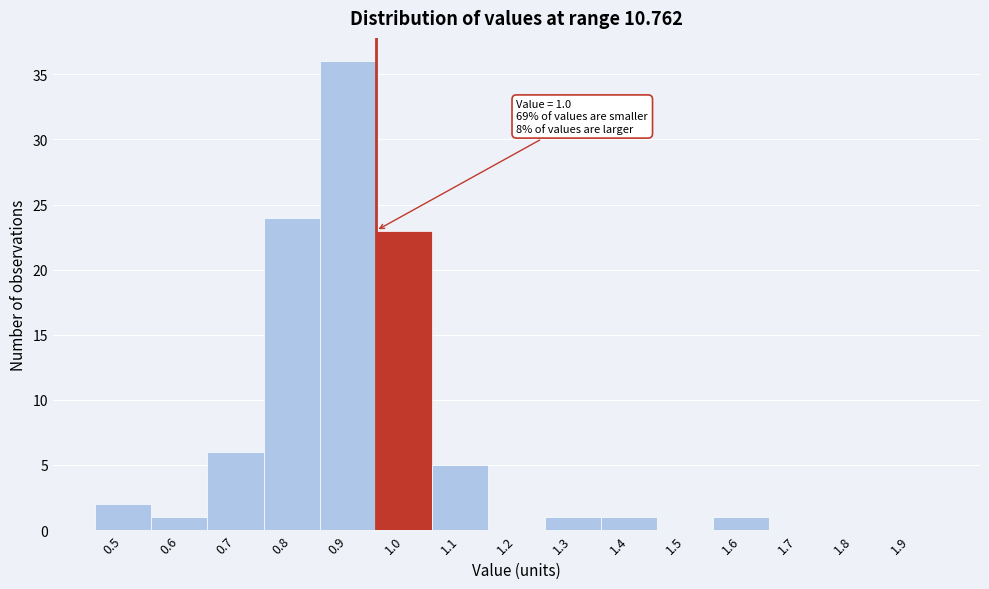

Reading left to right, transcribe all the data shown in this chart.

0.5=2	0.6=1	0.7=6	0.8=24	0.9=36	1.0=23	1.1=5	1.2=0	1.3=1	1.4=1	1.5=0	1.6=1	1.7=0	1.8=0	1.9=0